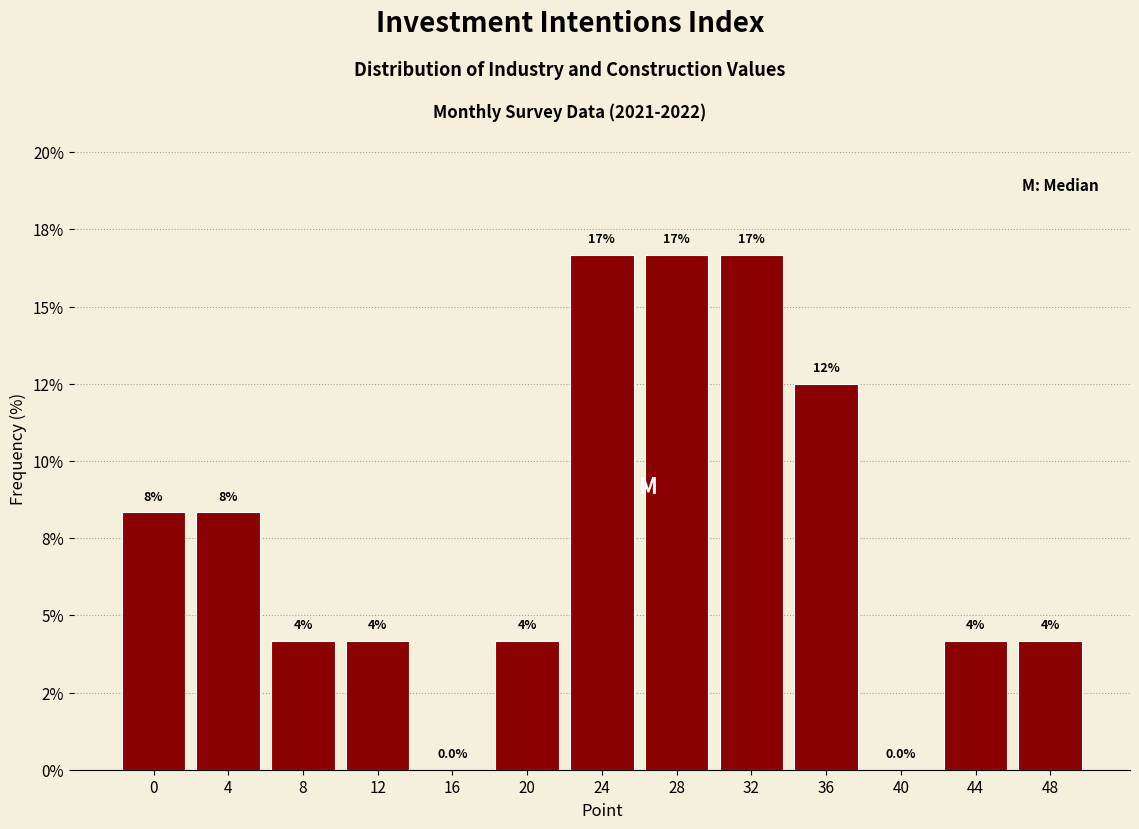

Are the bars horizontal?

No